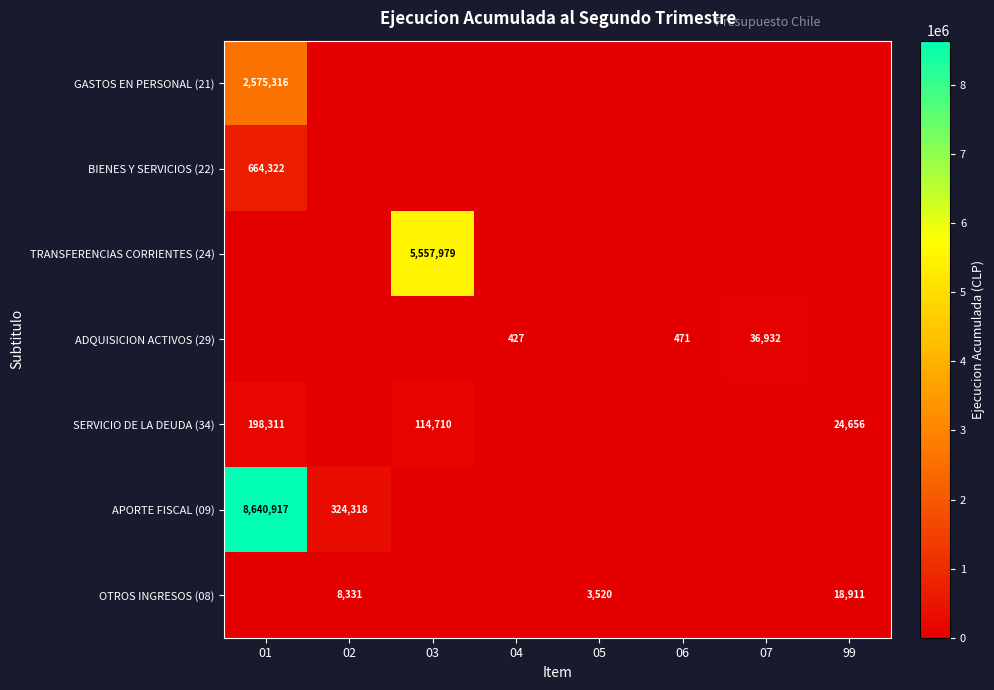

Is it true that GASTOS EN PERSONAL (21) equals 2575316 at 01?

True